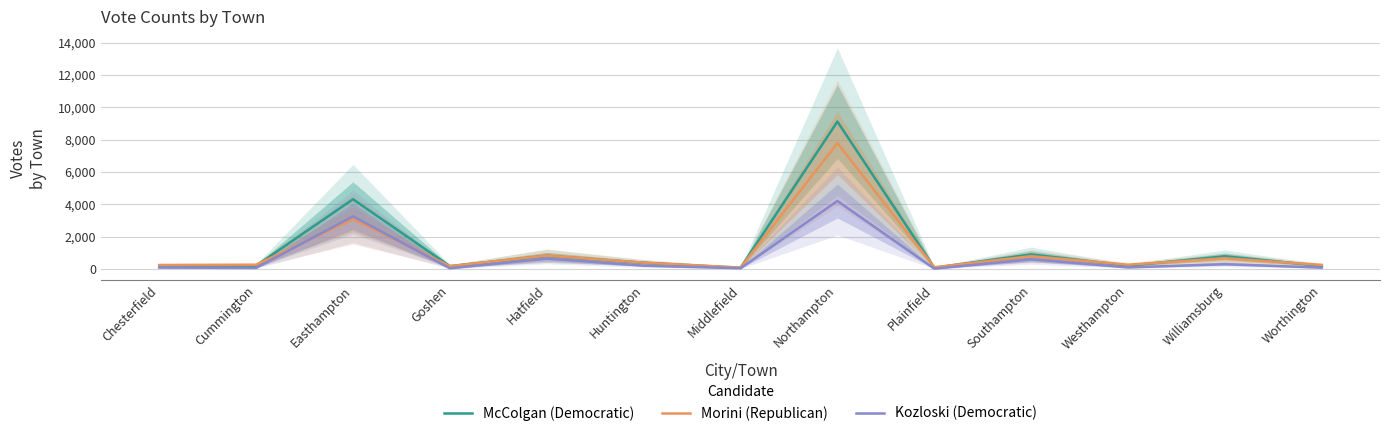

Reading left to right, transcribe all the data shown in this chart.

McColgan (Democratic): Chesterfield=214	Cummington=199	Easthampton=4311	Goshen=175	Hatfield=812	Huntington=384	Middlefield=74	Northampton=9112	Plainfield=75	Southampton=900	Westhampton=205	Williamsburg=785	Worthington=193
Morini (Republican): Chesterfield=244	Cummington=262	Easthampton=3073	Goshen=180	Hatfield=824	Huntington=393	Middlefield=88	Northampton=7785	Plainfield=110	Southampton=791	Westhampton=266	Williamsburg=666	Worthington=251
Kozloski (Democratic): Chesterfield=90	Cummington=65	Easthampton=3254	Goshen=43	Hatfield=641	Huntington=206	Middlefield=43	Northampton=4203	Plainfield=19	Southampton=598	Westhampton=96	Williamsburg=299	Worthington=83